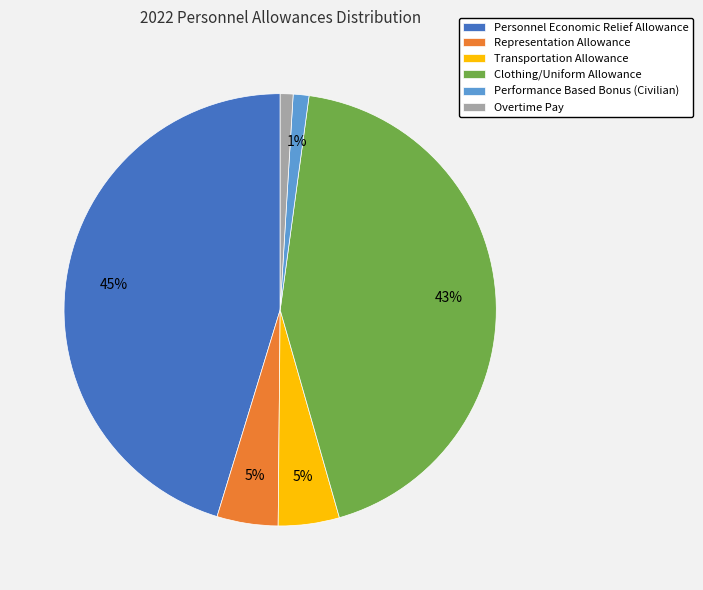

Approximately how many times larger is the value at Representation Allowance compared to Transportation Allowance?

1.0